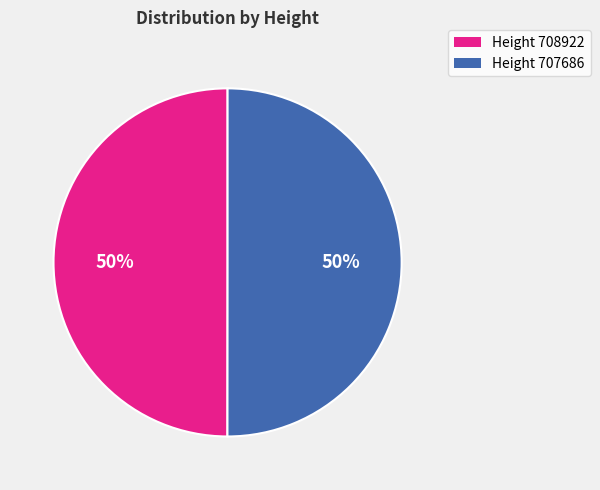

To the nearest percent, what is the average slice percentage?

50%